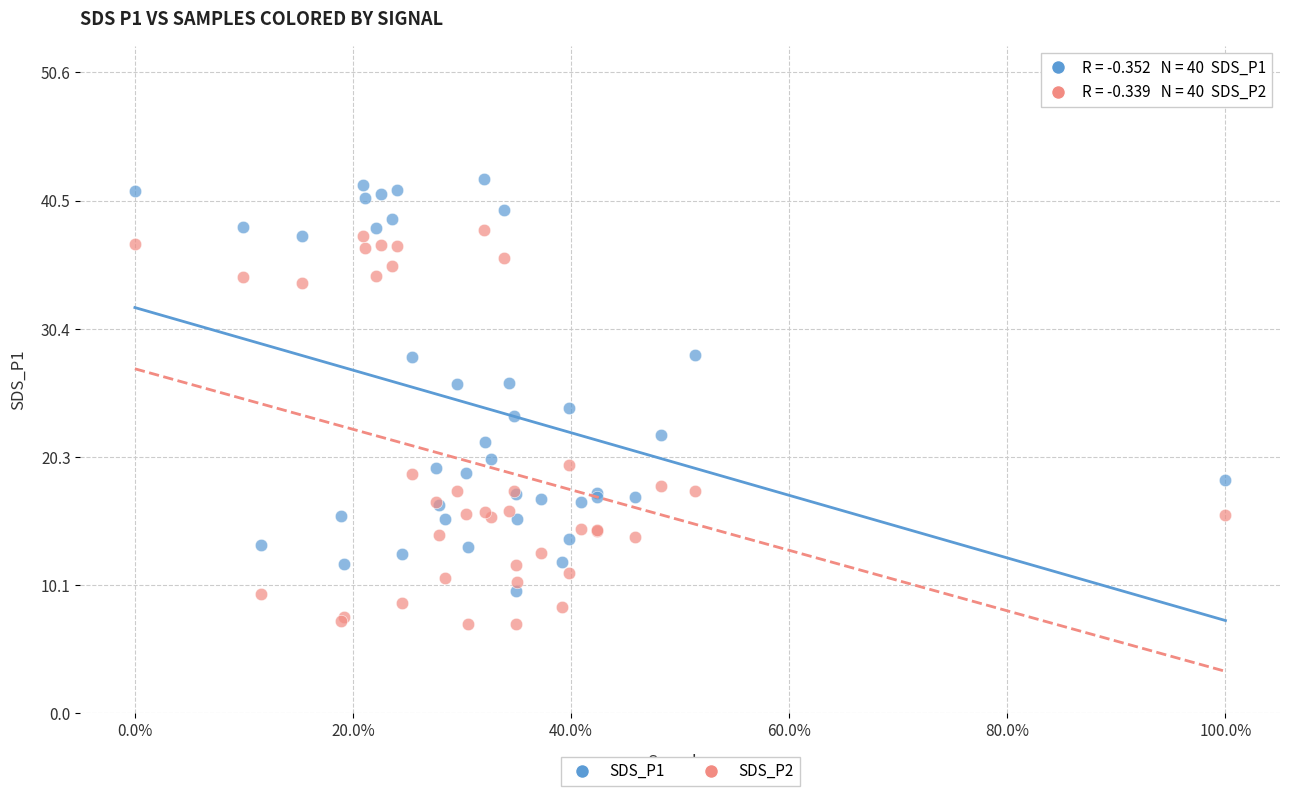

Which series reaches the minimum Y coordinate?

SDS_P2